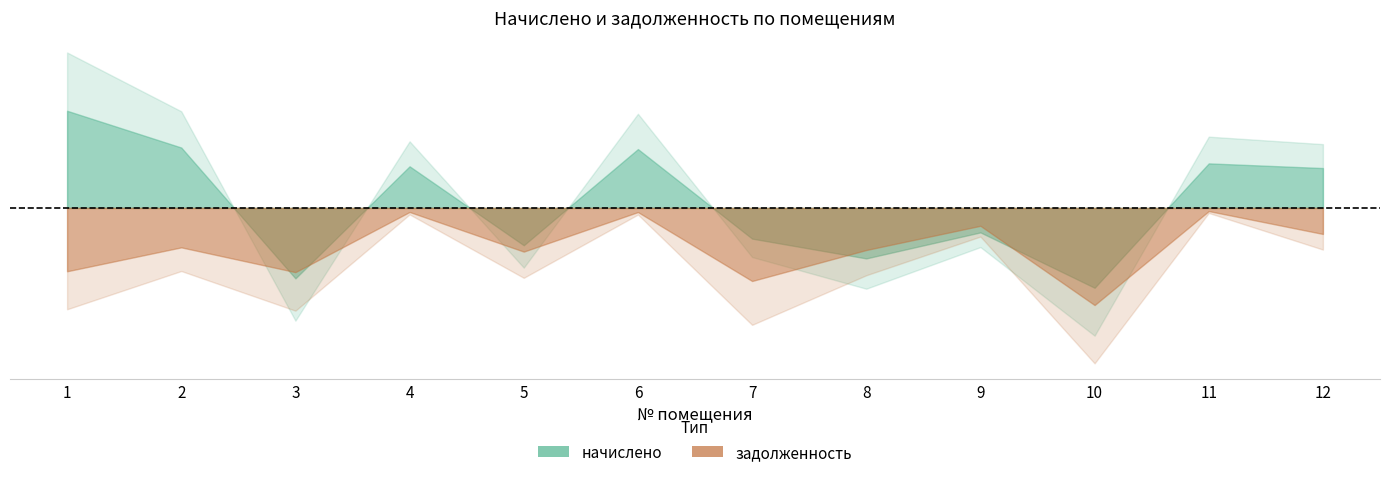

At how many categories does at least one series exceed 0?

6